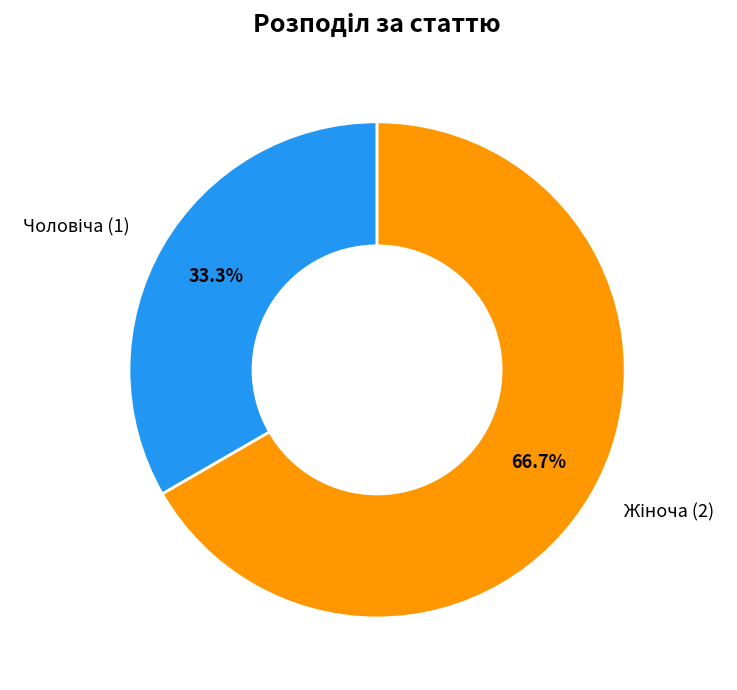

How many segments does this pie chart have?

2